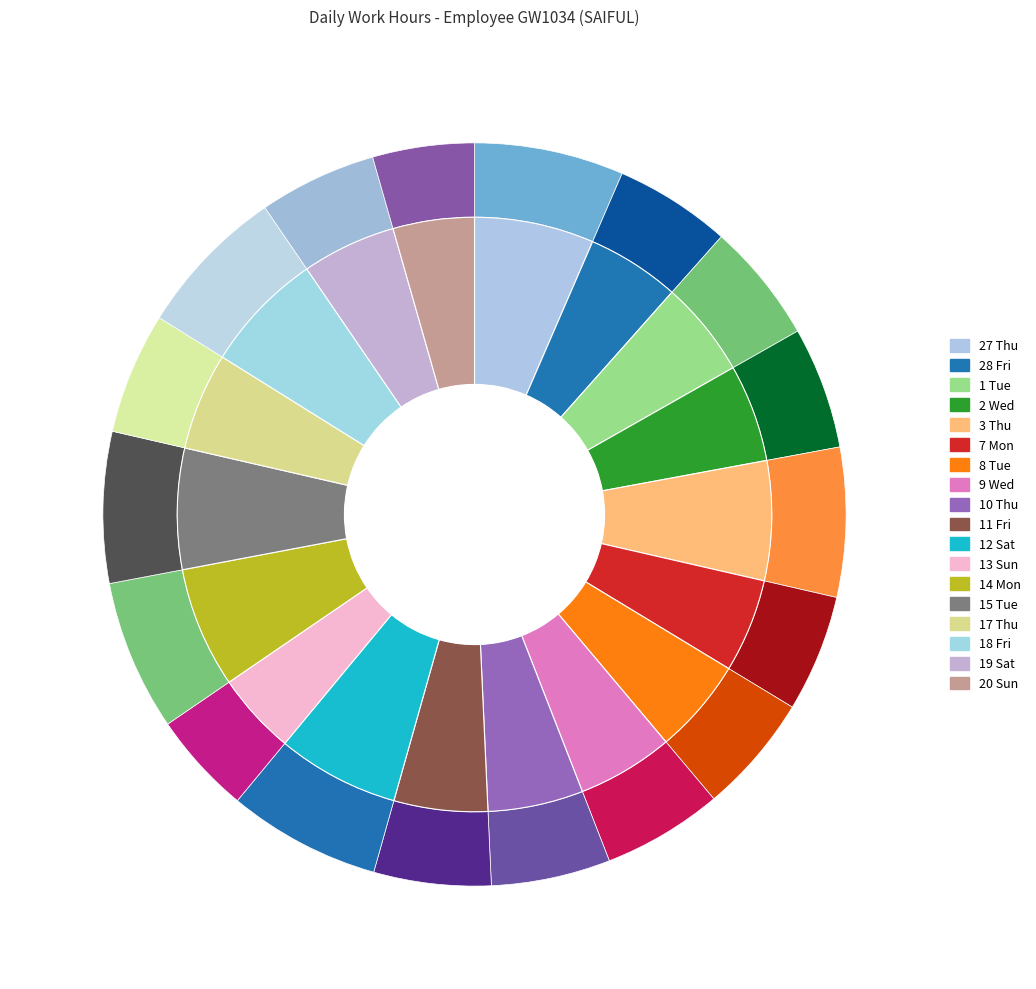

To the nearest percent, what percentage of the pie is 20 Sun?

4%